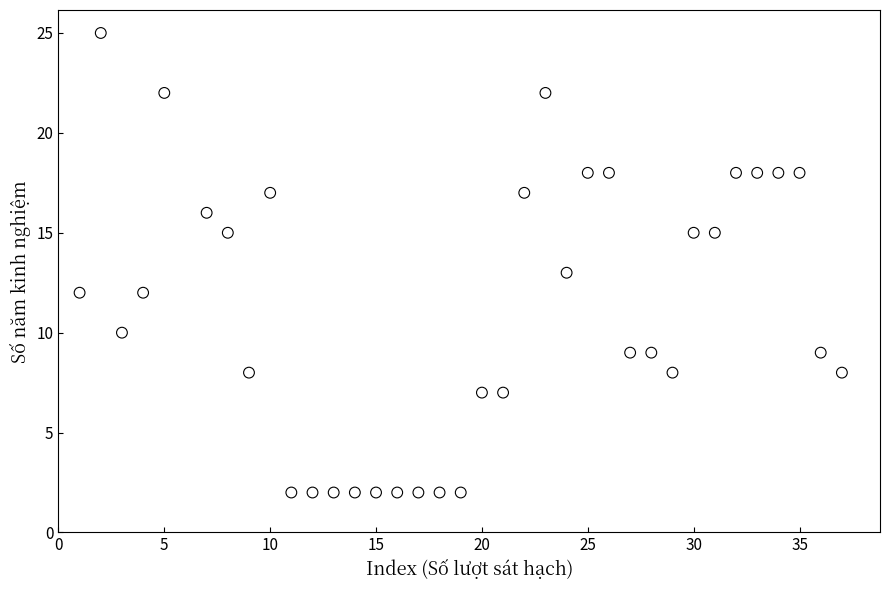

What is the range of Y values (max minus min)?

23